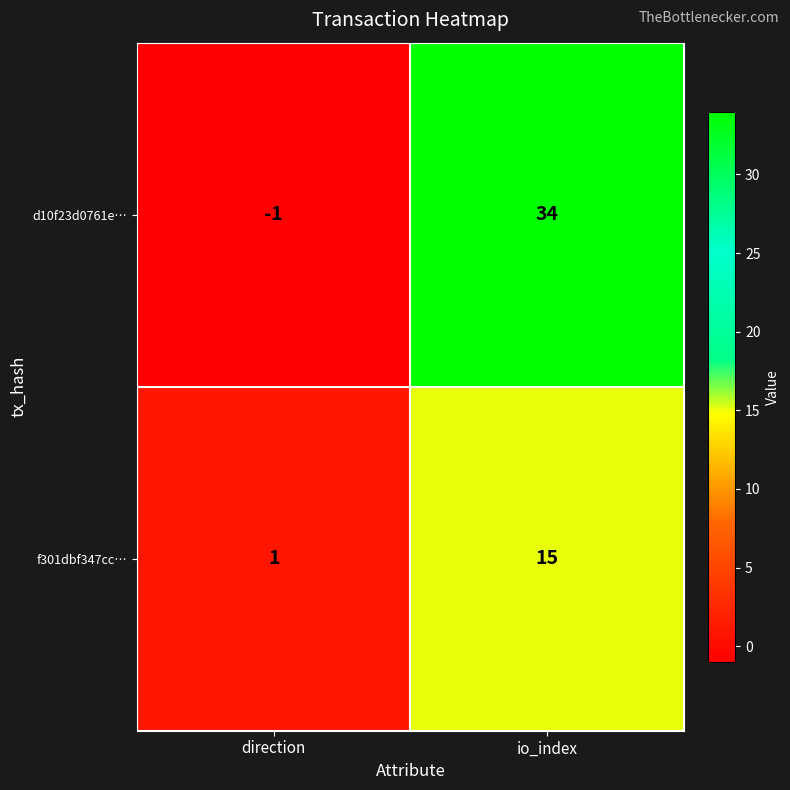

Which category has the highest value across all series?

io_index